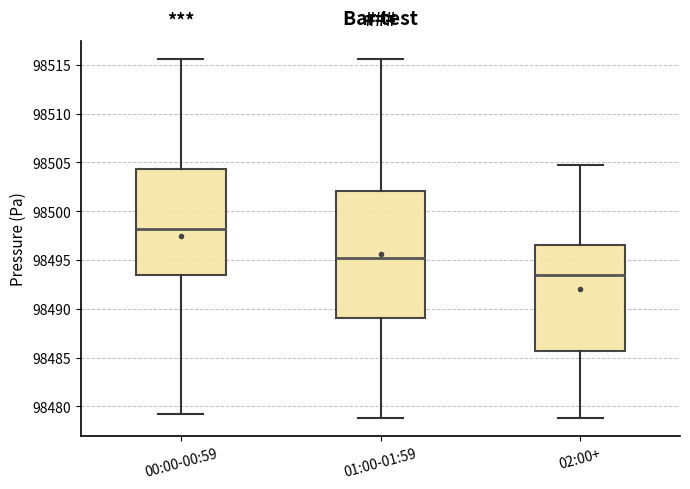

Reading left to right, transcribe this box plot: for each box, give where its median line is, the range the box spans, and where its two whiskers end, as read against the y-axis. The values are not printed on the chart, so give them approximately, as read against the axis.

00:00-00:59: median 98498.0, box 98493.5 to 98504.5, whiskers 98479.0 to 98515.5
01:00-01:59: median 98495.0, box 98489.0 to 98502.0, whiskers 98479.0 to 98515.5
02:00+: median 98493.5, box 98485.5 to 98496.5, whiskers 98479.0 to 98505.0